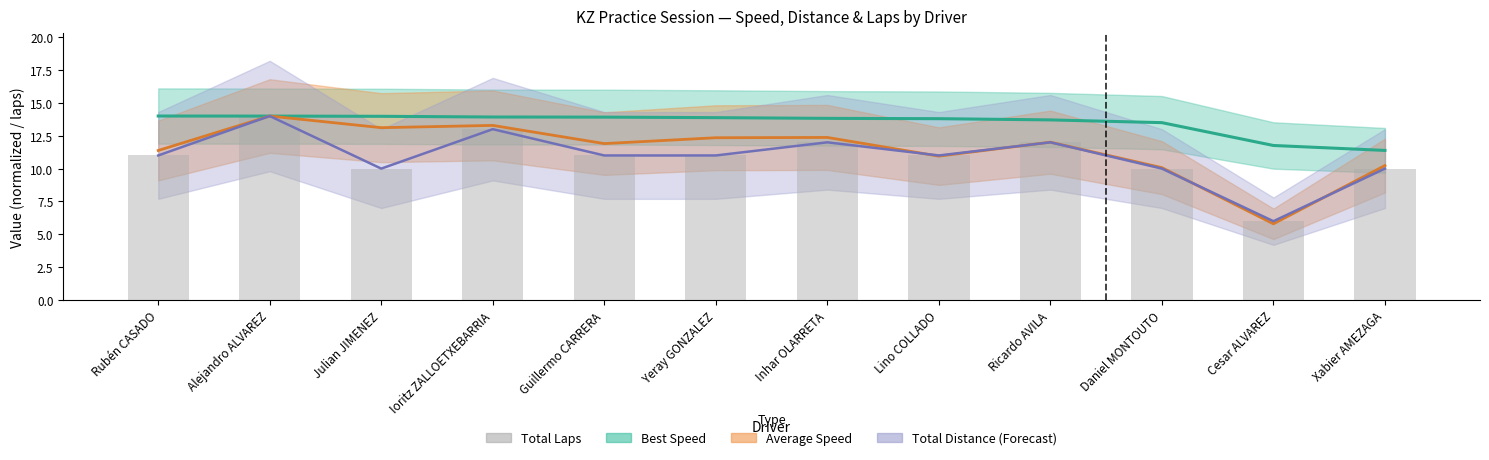

Reading left to right, what are all the values shown in this chart?

Best Speed: 14.0	14.0	14.0	13.9	13.9	13.9	13.8	13.8	13.7	13.5	11.8	11.4
Average Speed: 11.4	14.0	13.1	13.3	11.9	12.3	12.4	10.9	12.0	10.1	5.8	10.2
Total Distance: 11.0	14.0	10.0	13.0	11.0	11.0	12.0	11.0	12.0	10.0	6.0	10.0
Total Laps: 11.0	14.0	10.0	13.0	11.0	11.0	12.0	11.0	12.0	10.0	6.0	10.0